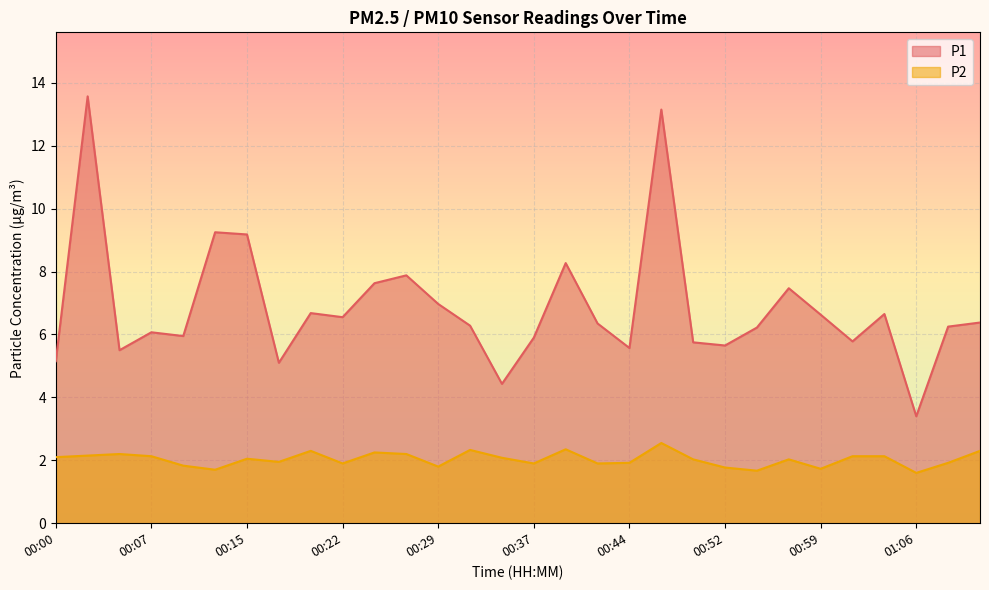

What is the maximum value shown in the chart?

13.6